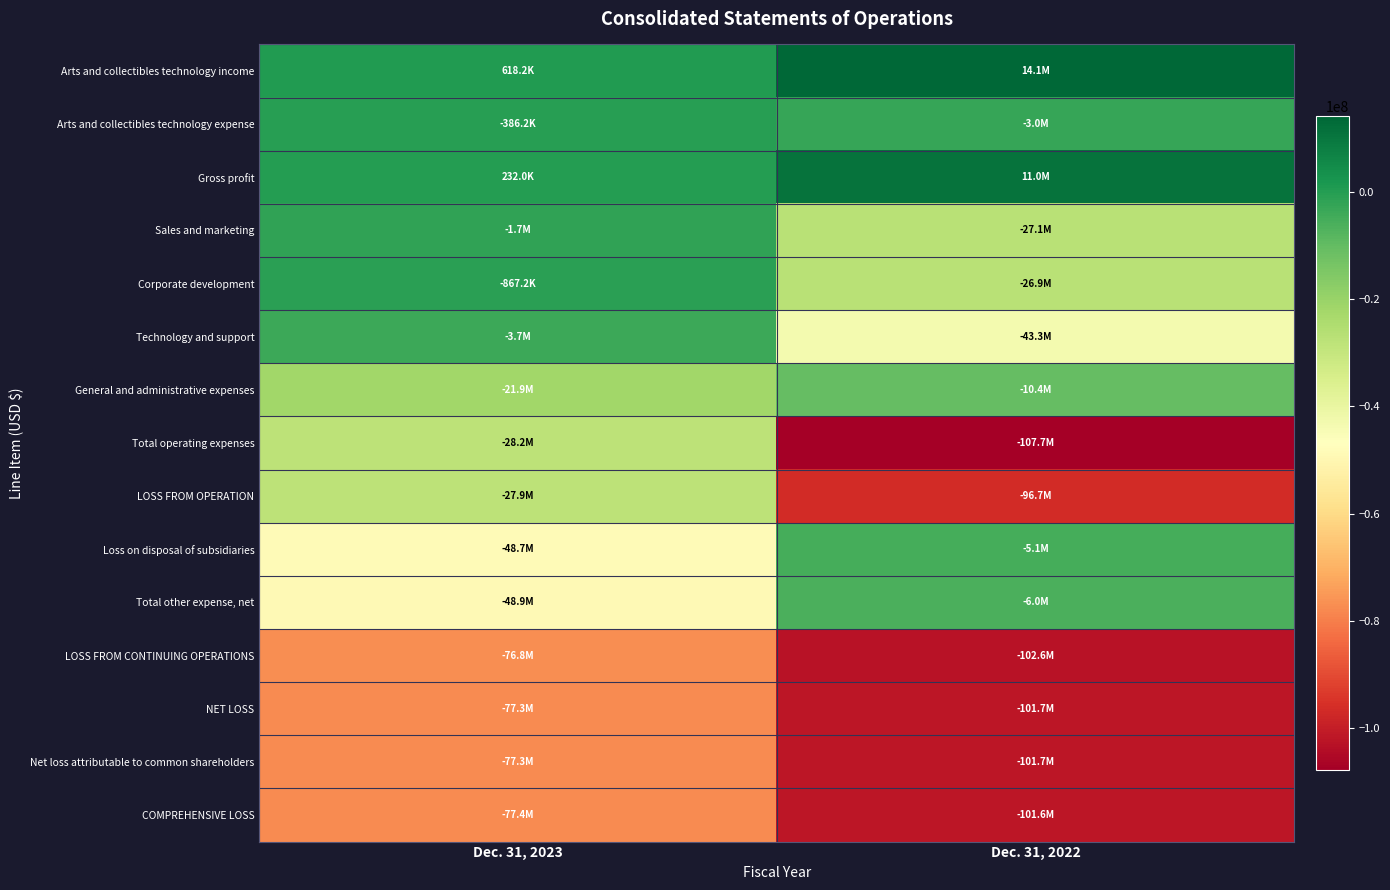

At which category does the chart reach its peak across all series?

Dec. 31, 2022